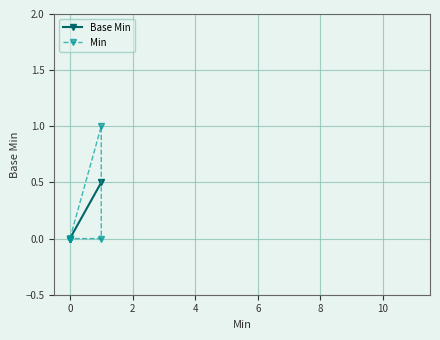

True or false: the data shows -1 at 0.

False